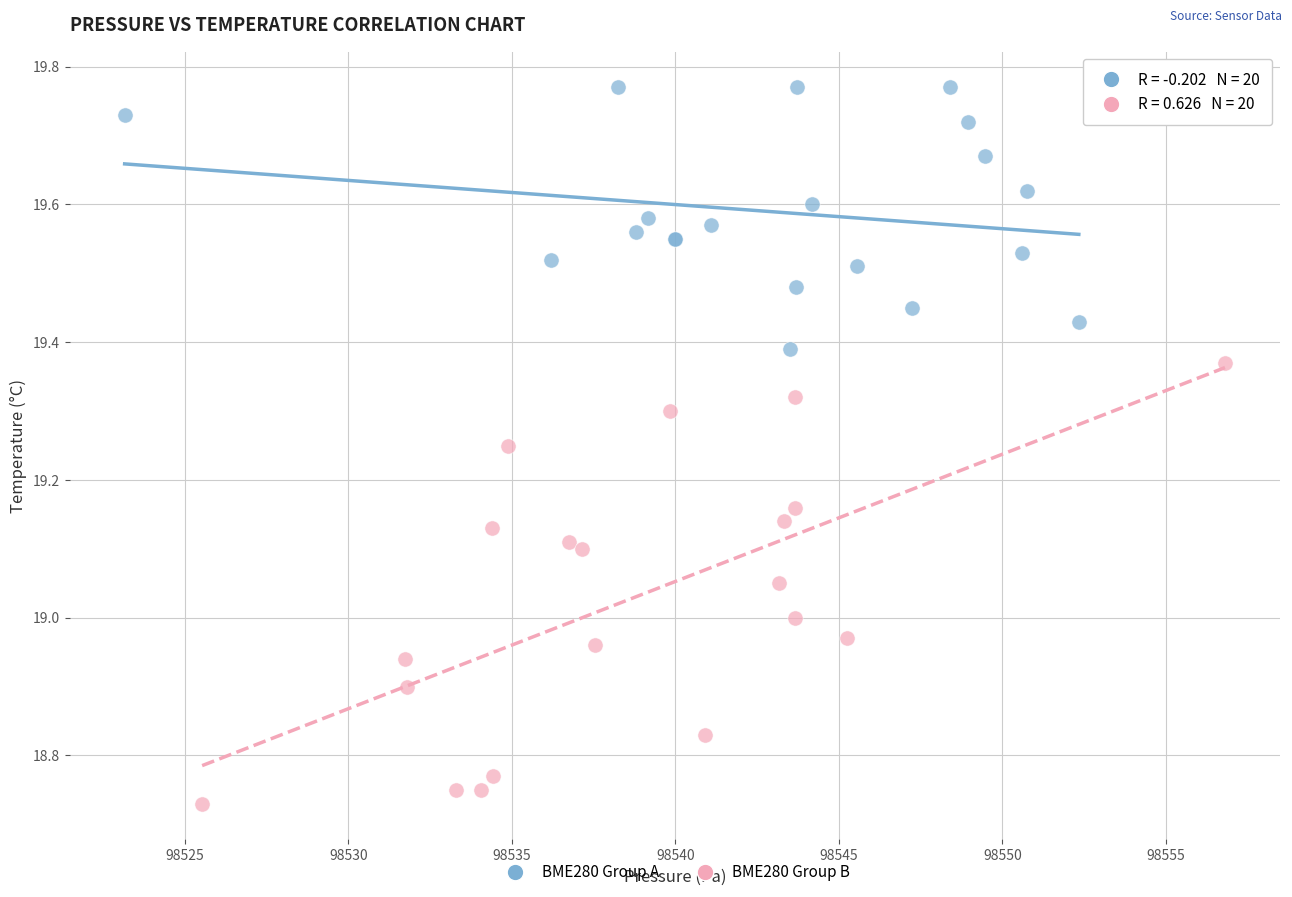

What are all the series names shown in the legend?

BME280 Group A, BME280 Group B